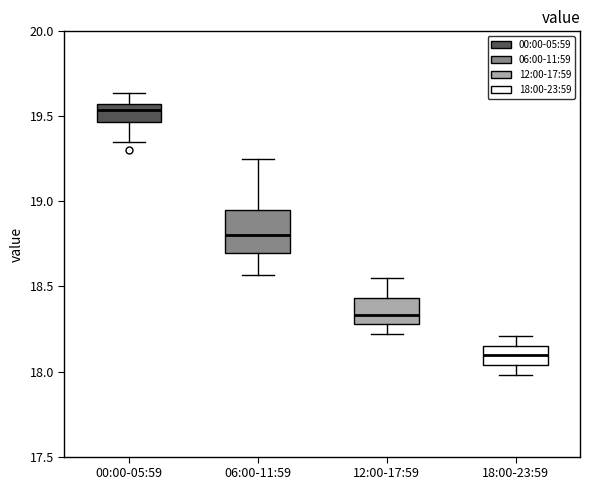

Reading left to right, read every box against the y-axis: the position of its median line, the range the box covers, and the ends of its whiskers. The values are not printed on the chart, so give them approximately, as read against the axis.

00:00-05:59: median 19.55 (just below the box's upper edge), box 19.45 to 19.55, whiskers 19.35 to 19.65
06:00-11:59: median 18.80, box 18.70 to 18.95, whiskers 18.55 to 19.25
12:00-17:59: median 18.35, box 18.30 to 18.45, whiskers 18.20 to 18.55
18:00-23:59: median 18.10, box 18.05 to 18.15, whiskers 18.00 to 18.20